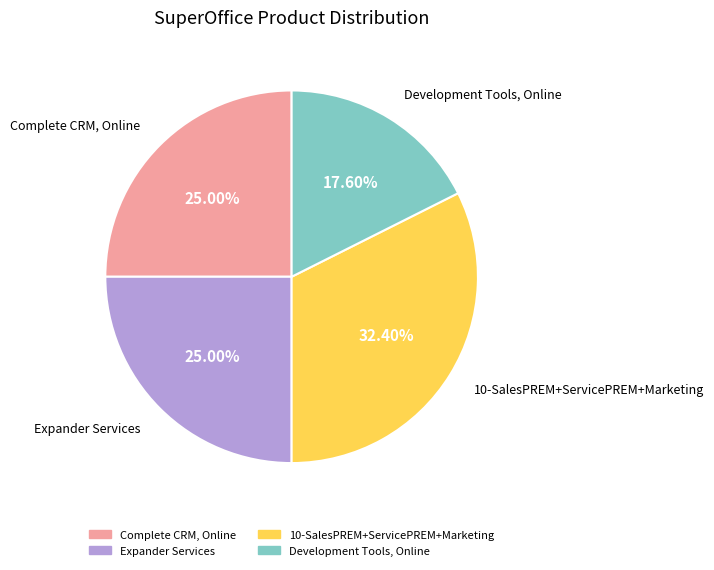

Does any single category account for the majority?

No